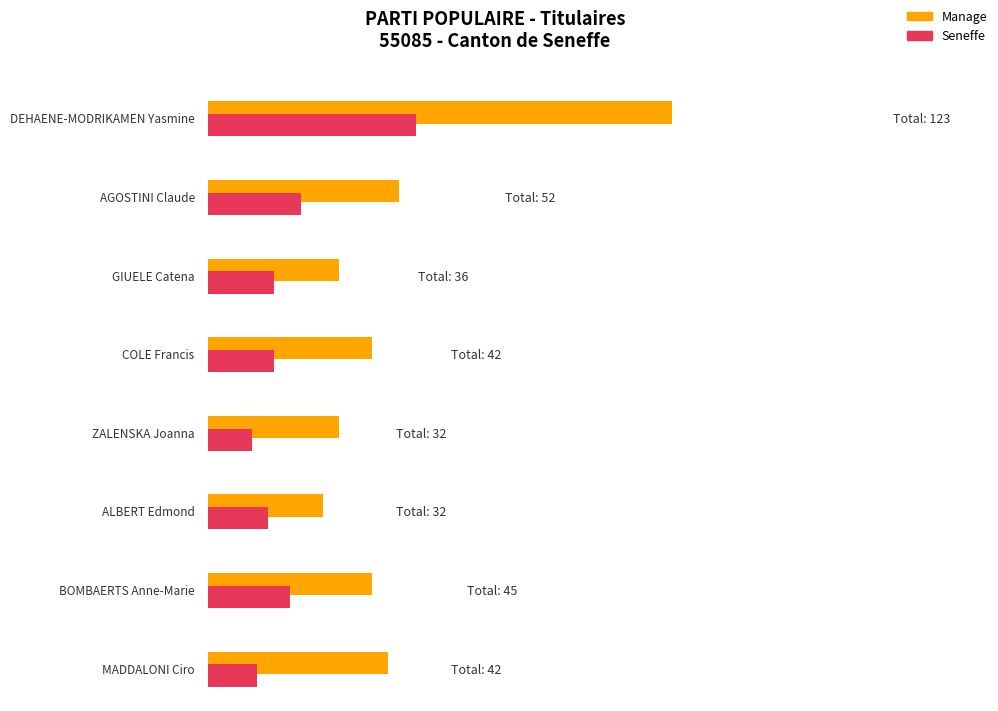

Is it true that Seneffe equals 8 at ZALENSKA Joanna?

True